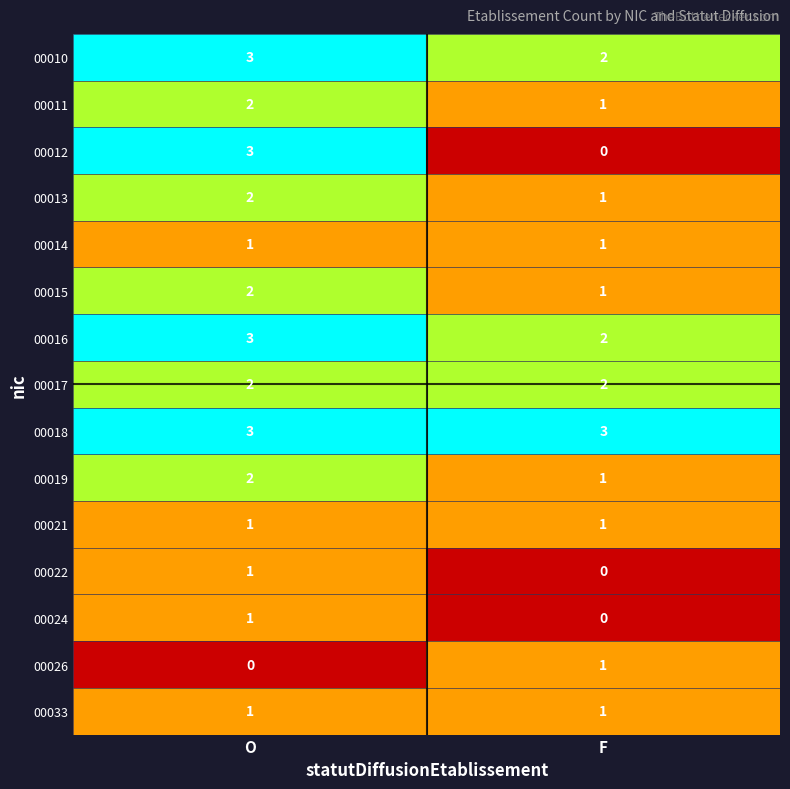

How many categories are shown in the chart?

2